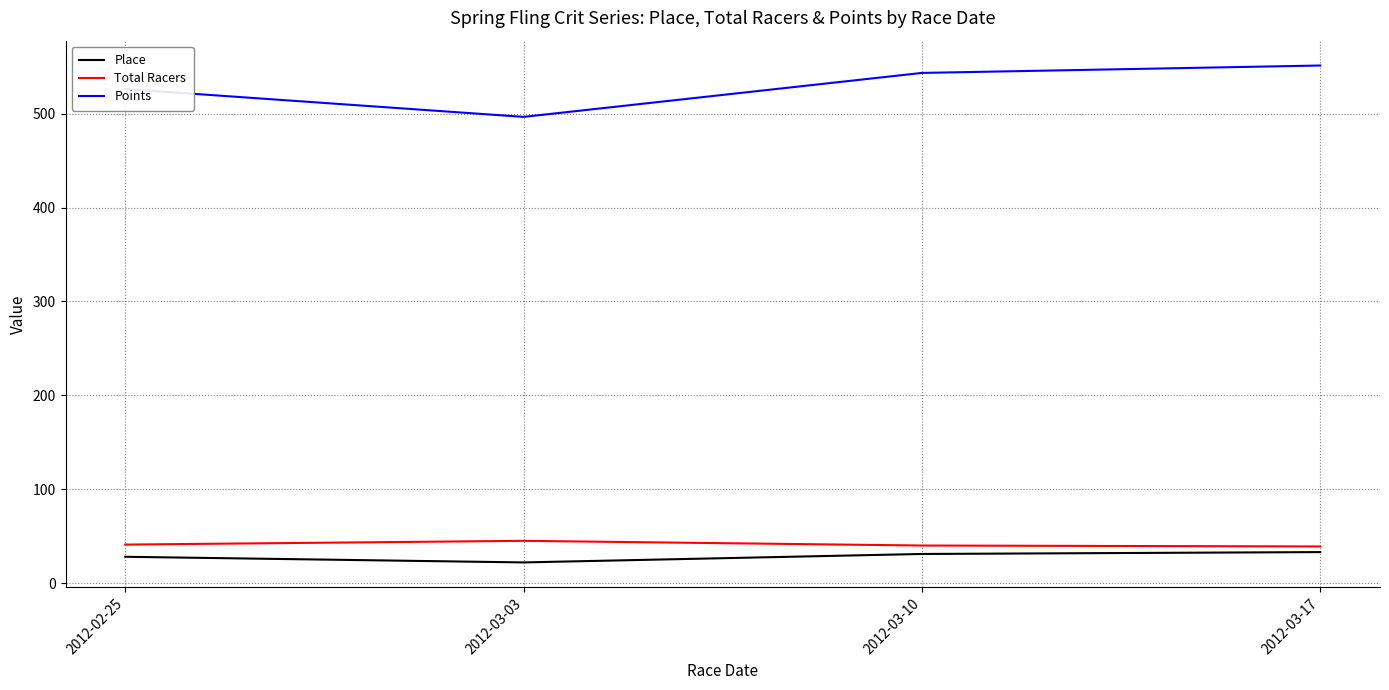

Which series has the largest total across all categories?

Points